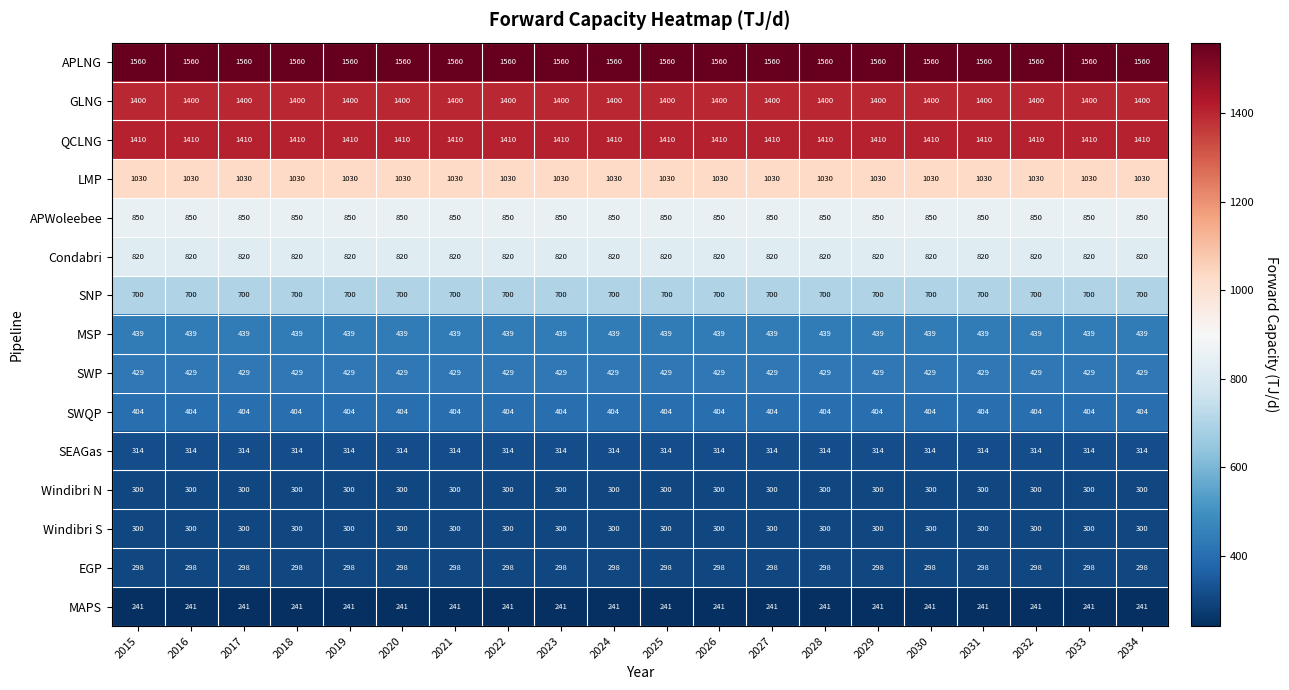

The APWoleebee series shows 850 at 2034. True or false?

True